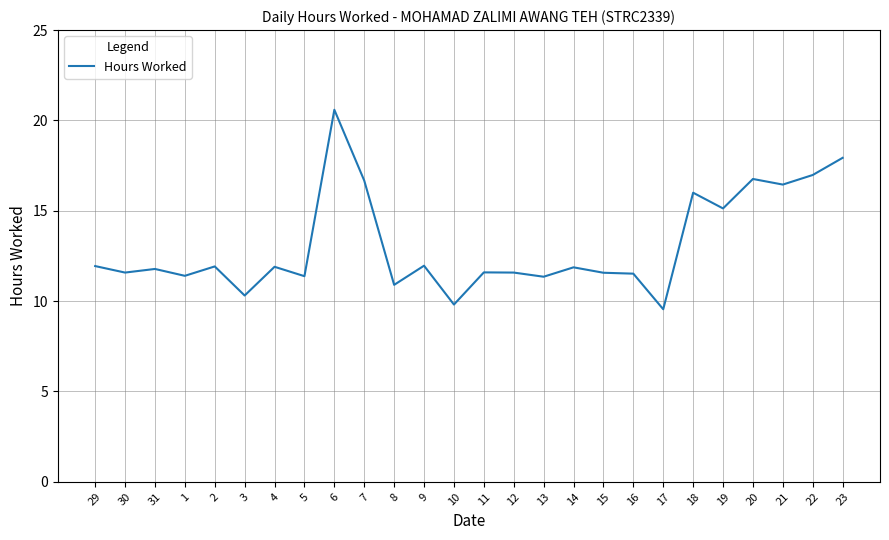

Which category has the lowest value across all series?

17